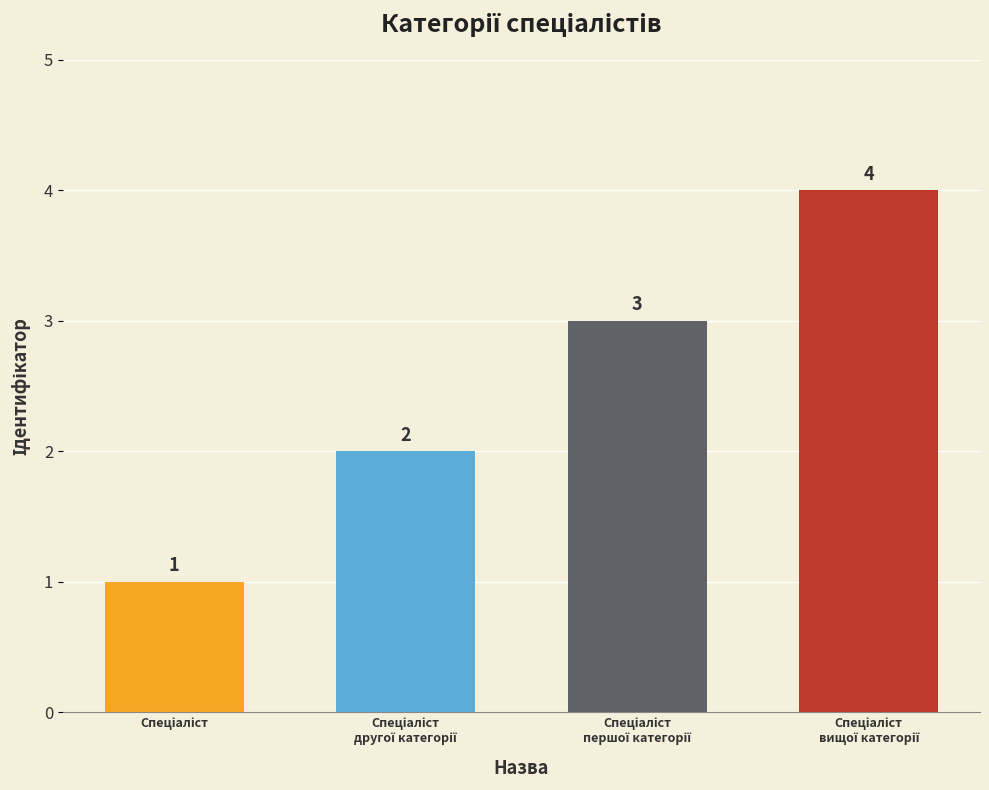

What is the value of the 1st bar from the left?

1